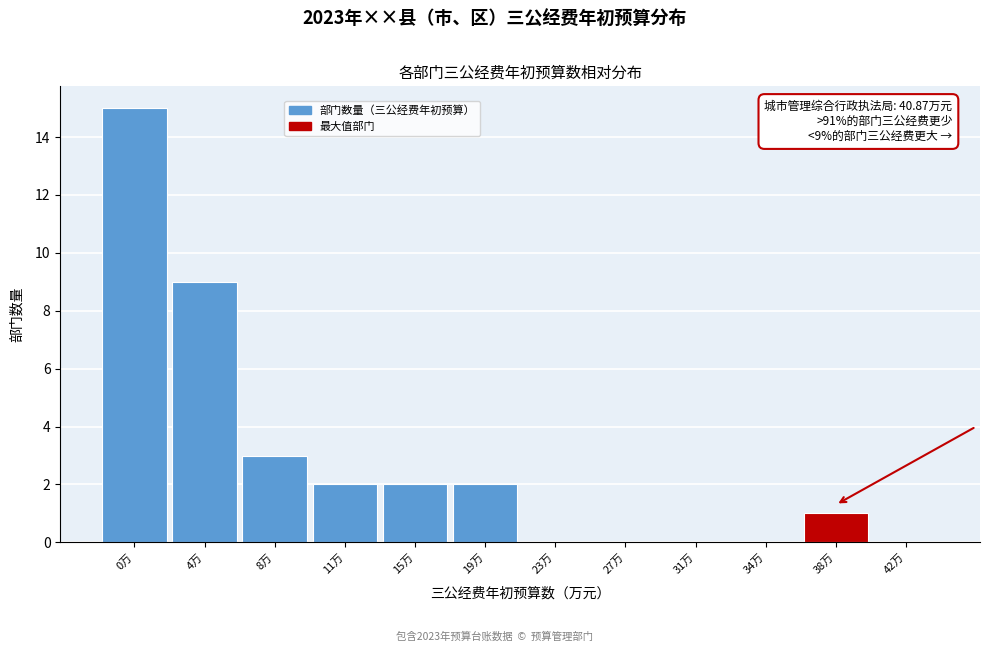

Reading right to left, transcribe all the data shown in this chart.

42万=0	38万=1	34万=0	31万=0	27万=0	23万=0	19万=2	15万=2	11万=2	8万=3	4万=9	0万=15